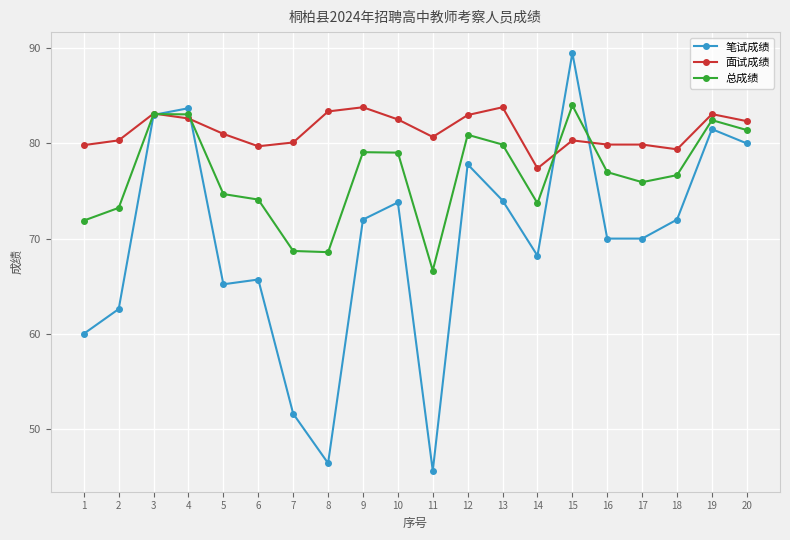

True or false: 笔试成绩 has a value of 81.5 at 19.

True